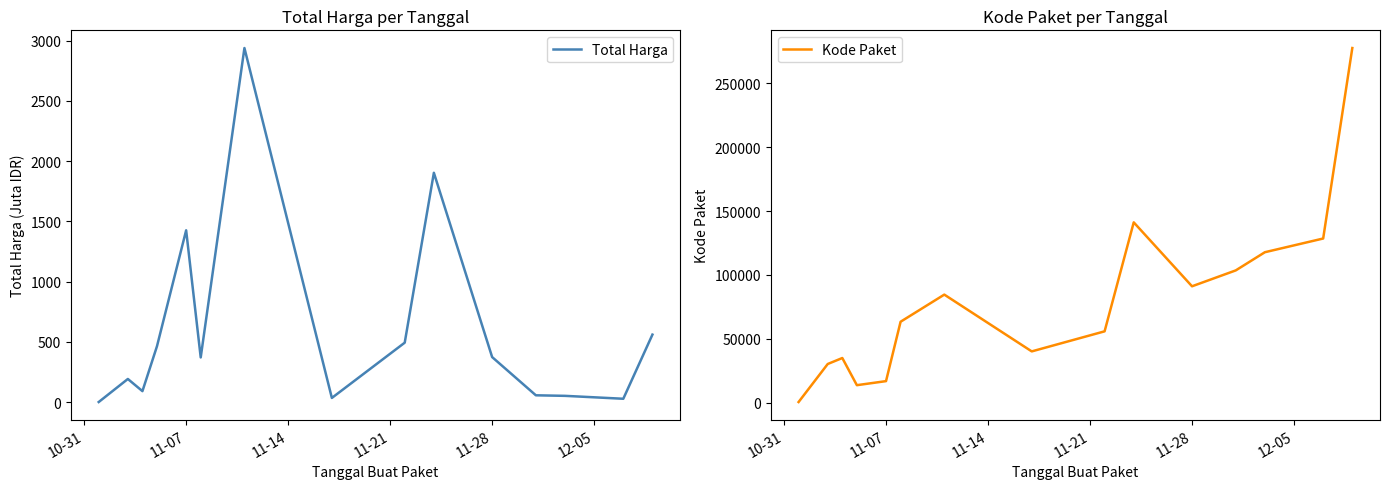

How many interior local valleys does the Kode Paket series have?

3